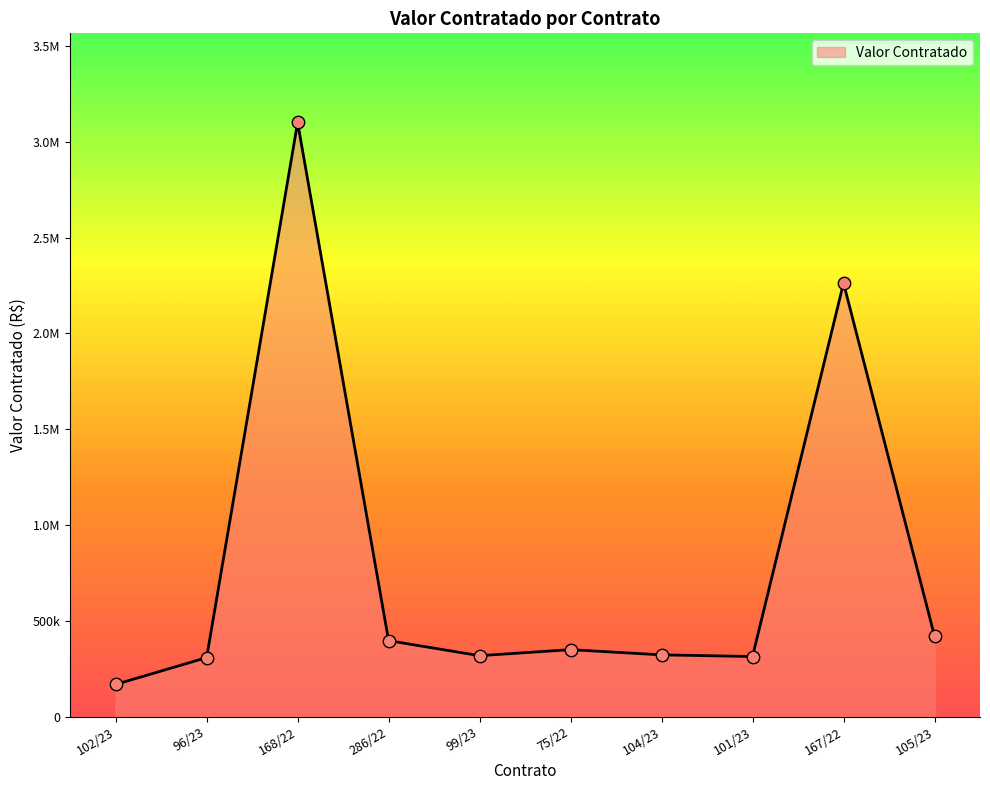

Is this an area chart (filled region under the line)?

Yes